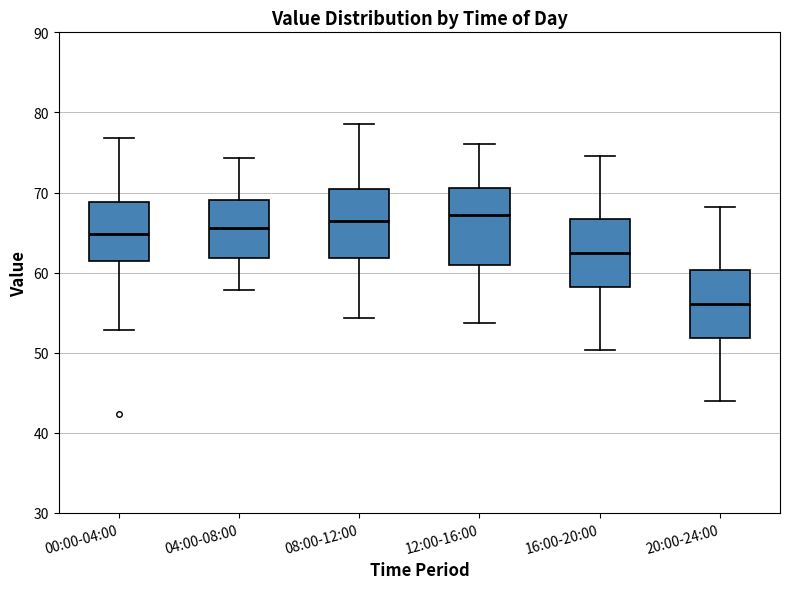

Where does the median line of the box for 12:00-16:00 sit on the y-axis? The values are not printed on the chart, so give them approximately, as read against the axis.

67